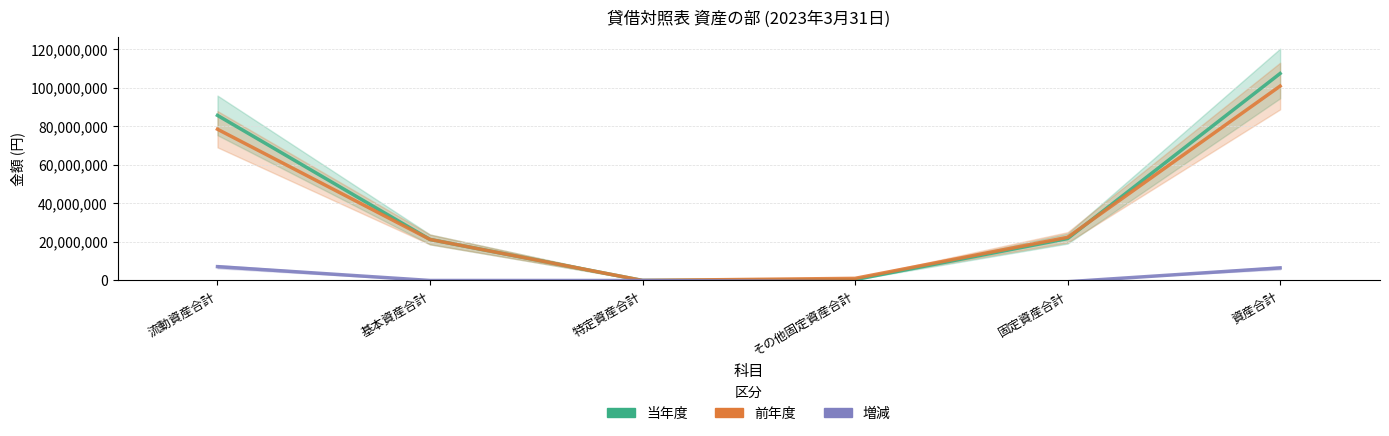

What is the label of the 2nd bar from the left?

基本資産合計